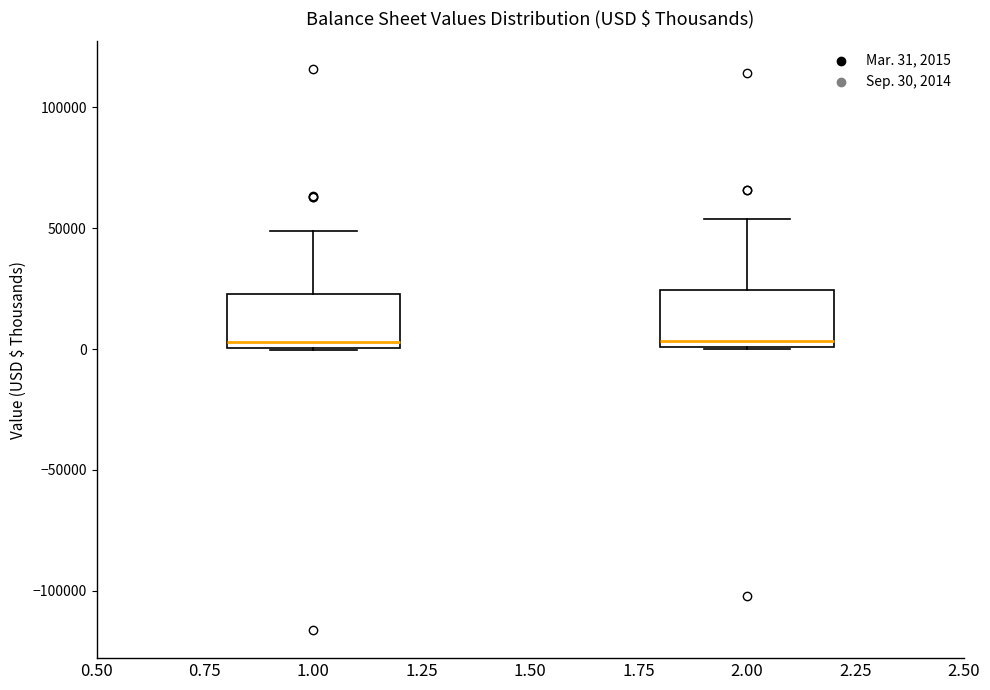

Where is the upper edge of the box at x = 2.00 on the y-axis? The values are not printed on the chart, so give them approximately, as read against the axis.

25000